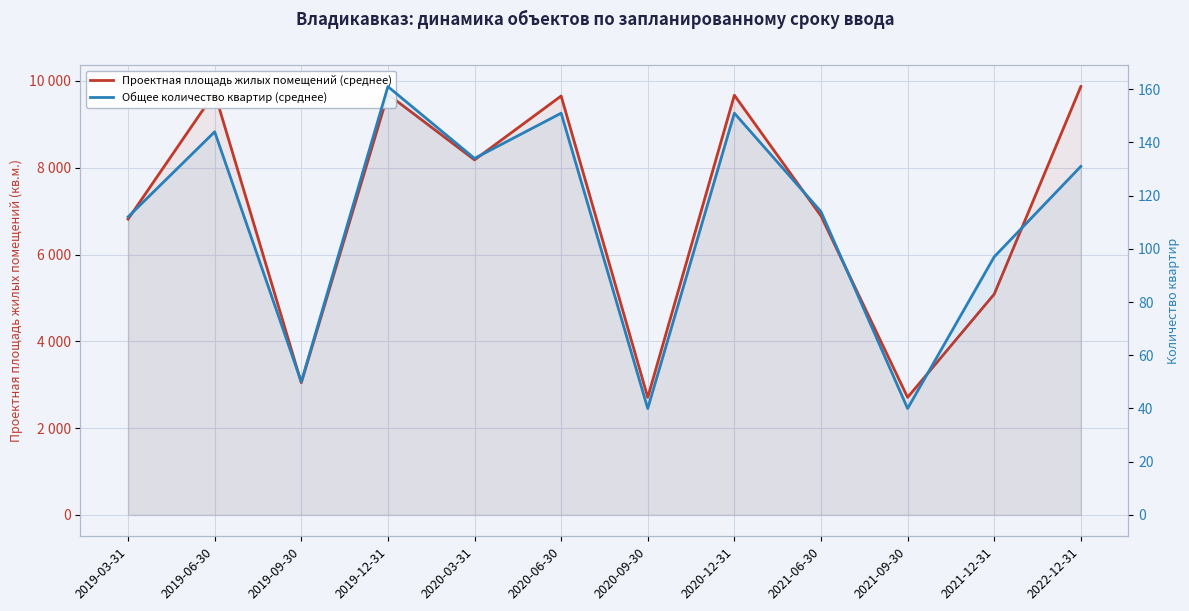

Which category has the highest value in the Общее количество квартир (среднее) series?

2019-12-31